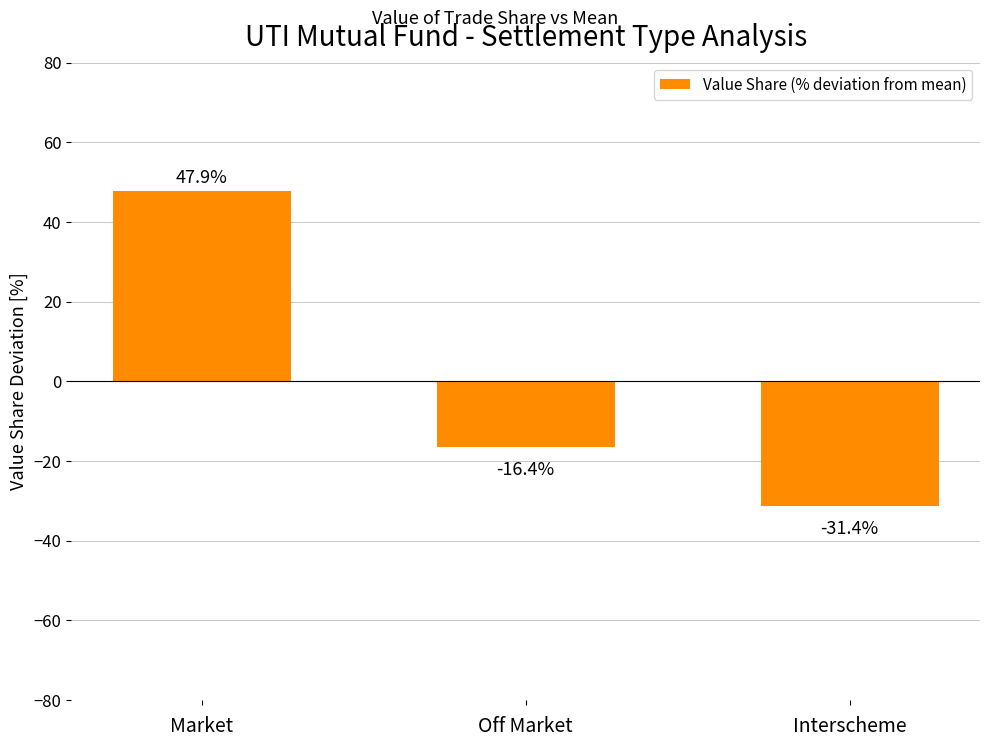

Is it true that the value at Off Market is -16.4?

True